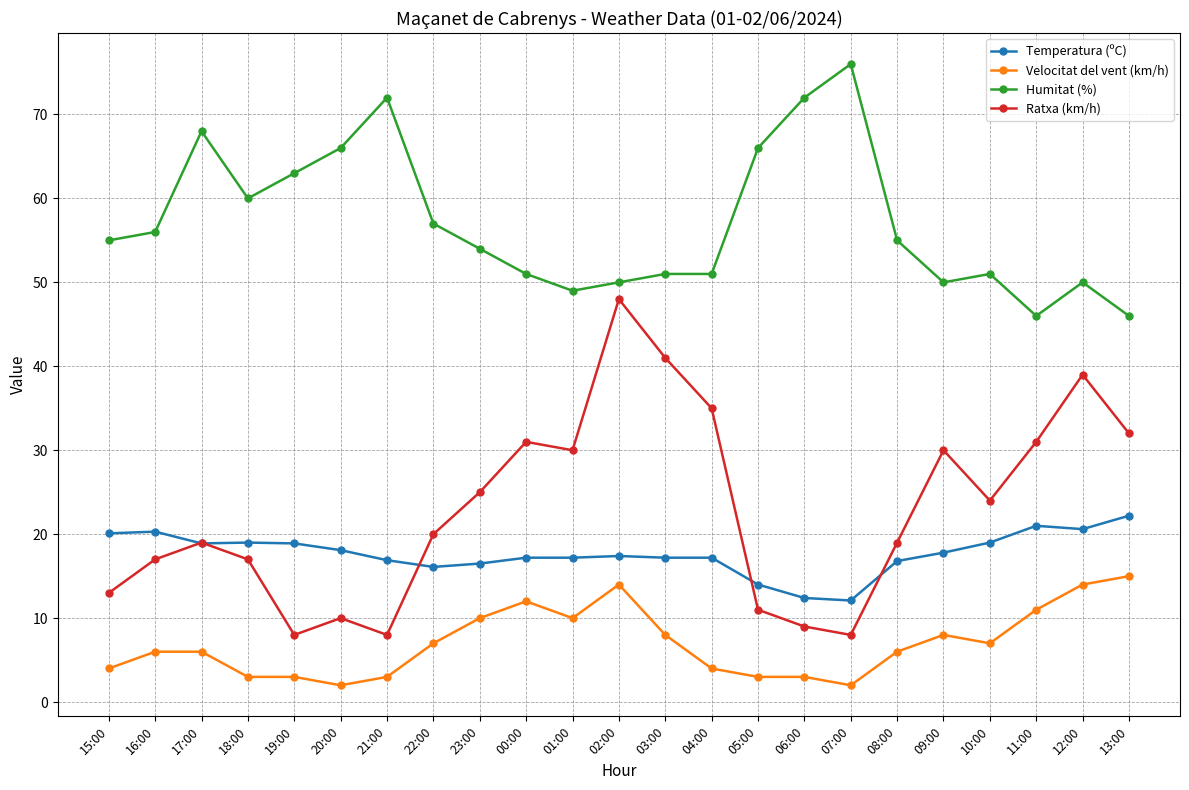

What is the average value of the Ratxa (km/h) series?

22.8